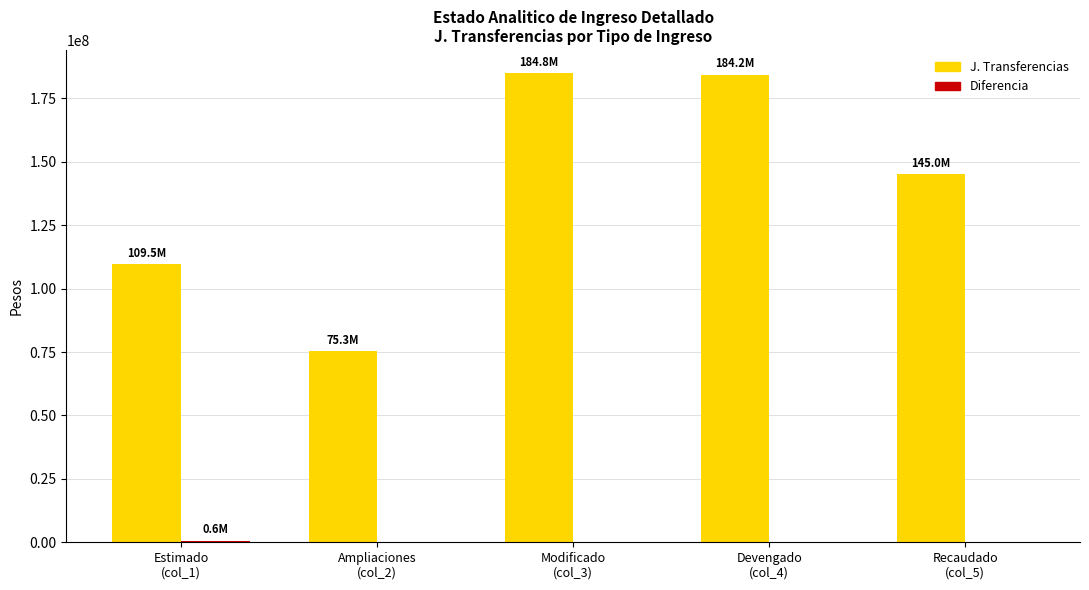

How many data points does each series have?

5